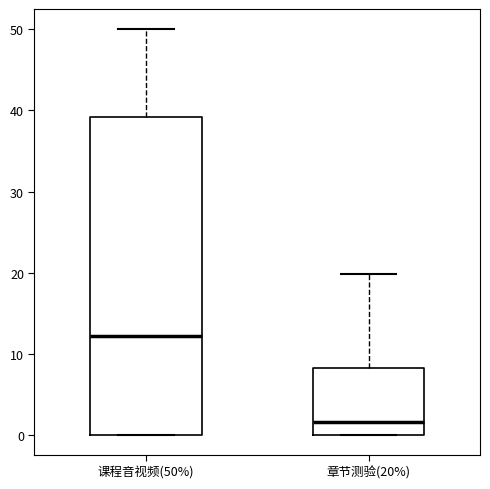

Which box has the highest median line?

课程音视频(50%)